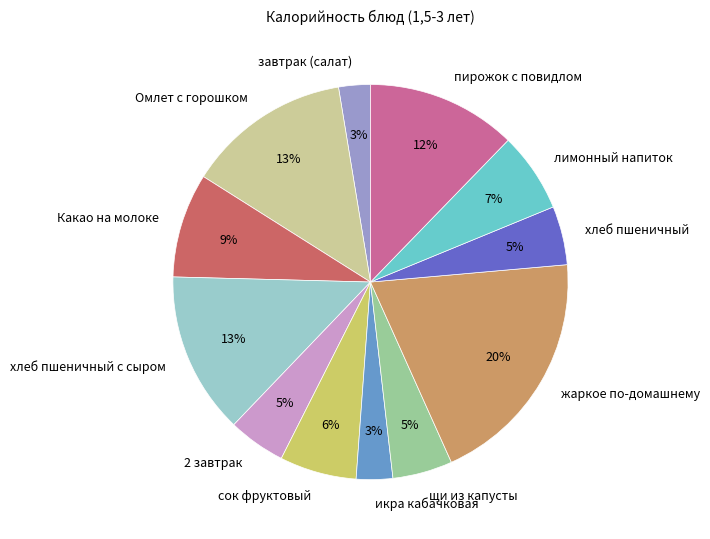

To the nearest percent, what is the difference between the икра кабачковая and Омлет с горошком slice percentages?

10%